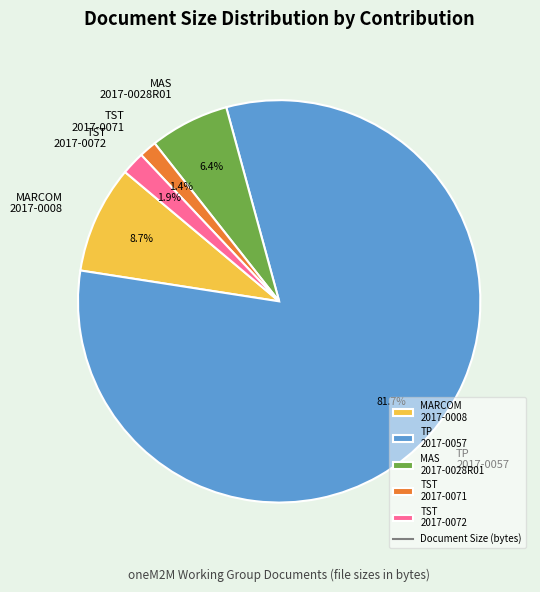

Does any single category account for the majority?

Yes